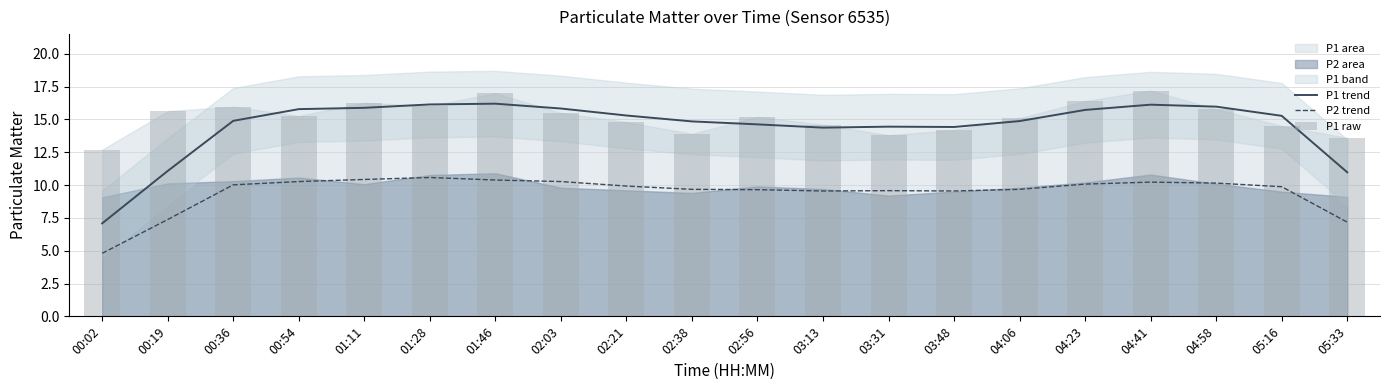

Reading left to right, transcribe all the data shown in this chart.

P1 trend: 7.1	11.1	14.9	15.8	15.9	16.1	16.2	15.8	15.3	14.9	14.6	14.4	14.4	14.4	14.9	15.7	16.1	16.0	15.3	11.0
P2 trend: 4.8	7.4	10.0	10.3	10.4	10.6	10.4	10.3	9.9	9.7	9.6	9.6	9.6	9.6	9.7	10.1	10.2	10.2	9.9	7.2
P1 raw: 12.7	15.6	16.0	15.3	16.3	16.0	17.0	15.5	14.8	13.9	15.2	14.6	13.8	14.2	15.1	16.4	17.2	15.8	14.5	13.6